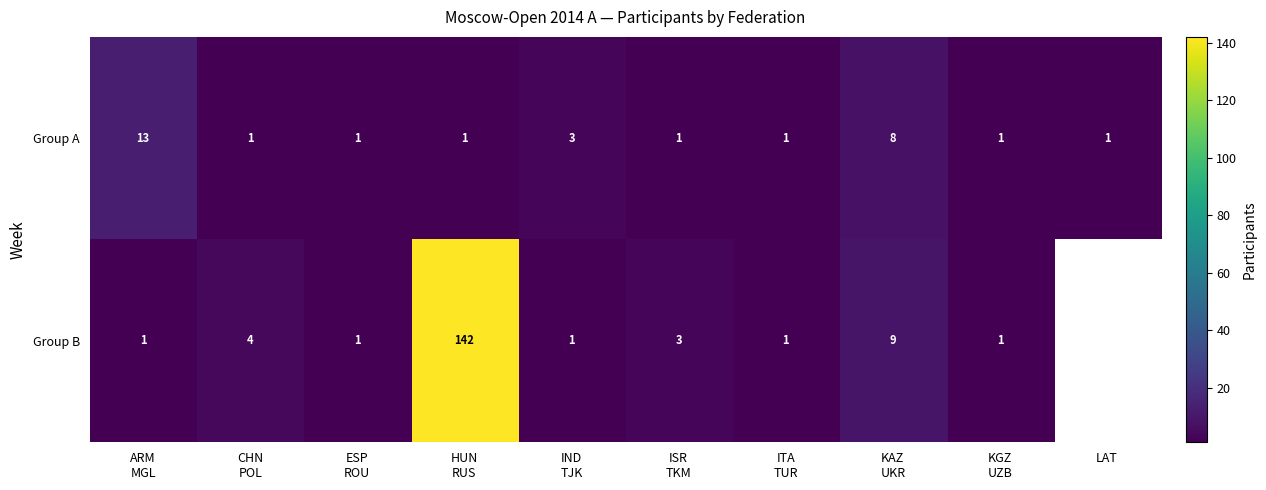

At which category is the sum across all series the highest?

HUN
RUS